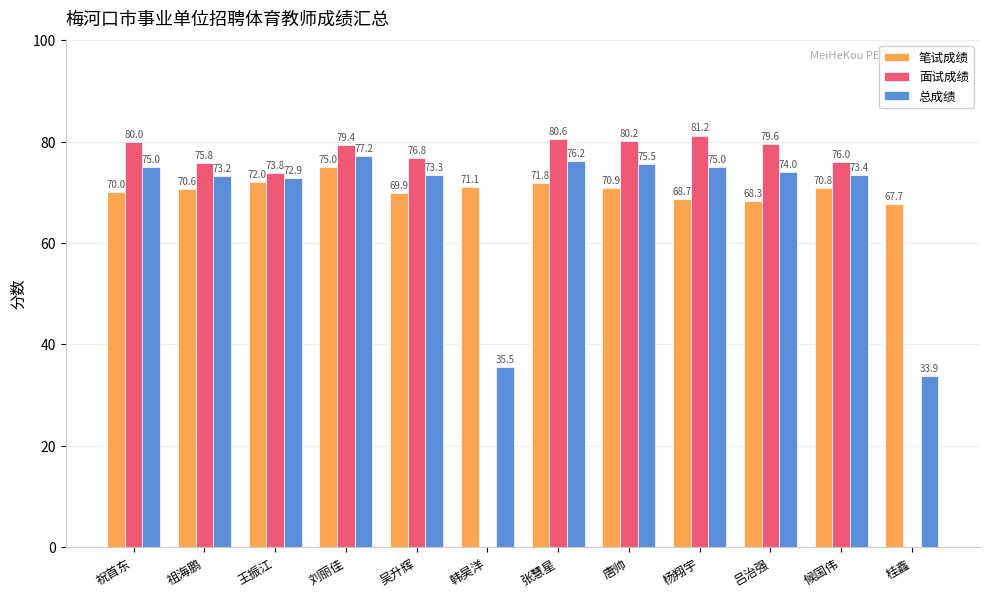

At which category is the sum across all series the highest?

刘丽佳